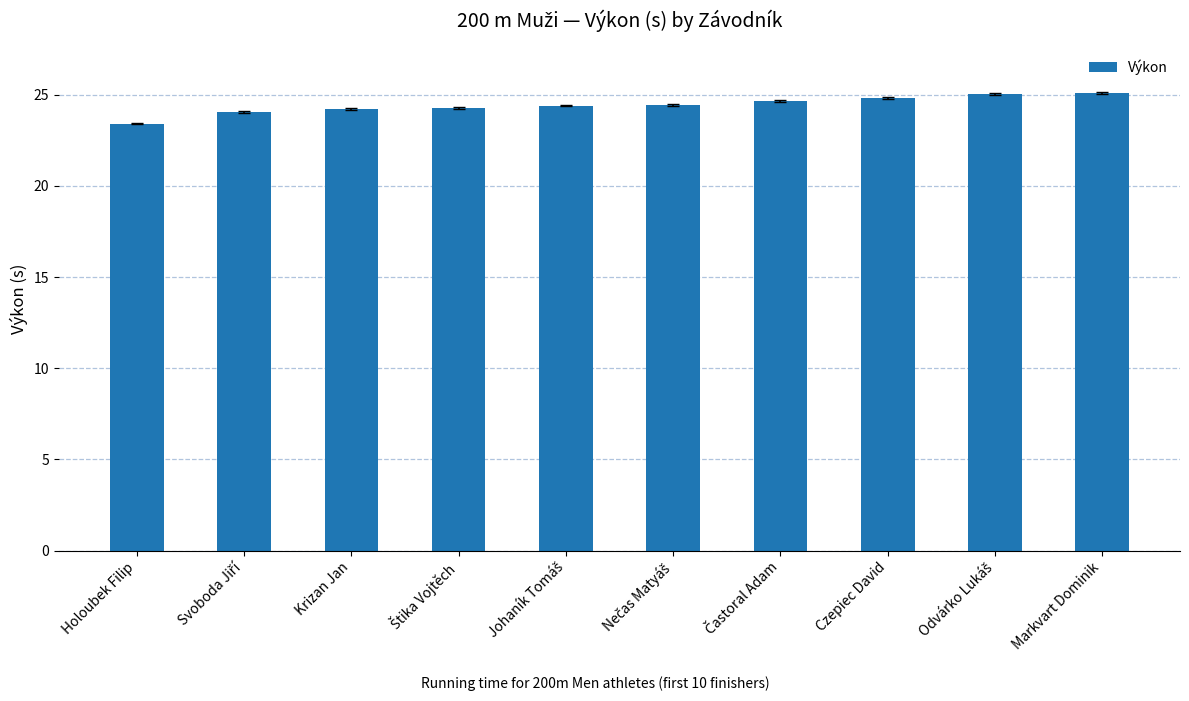

What is the sum of all values?

244.3